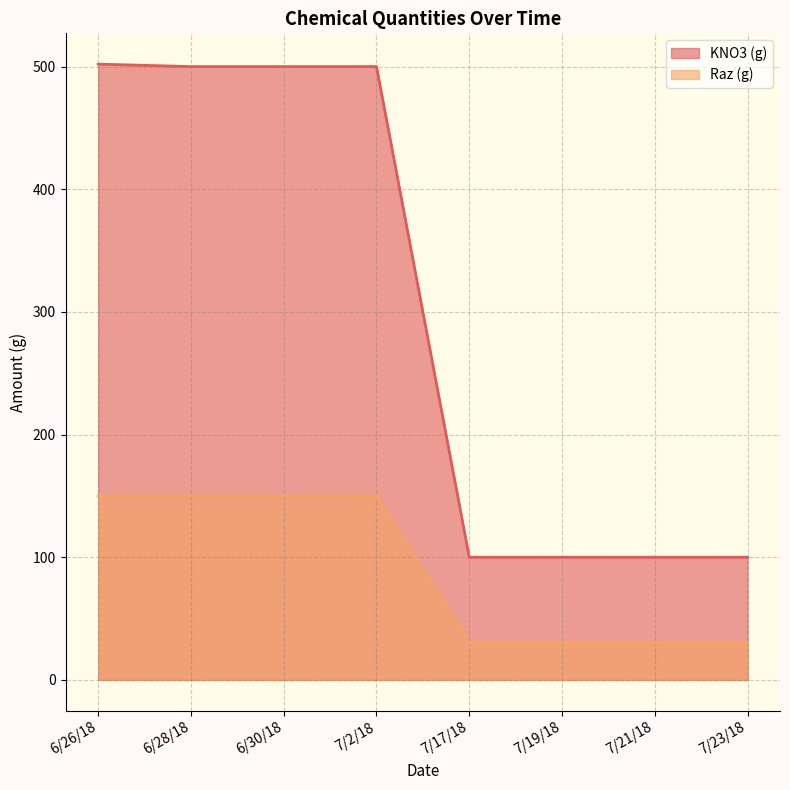

Where does the KNO3 (g) series first go above 500?

6/26/18